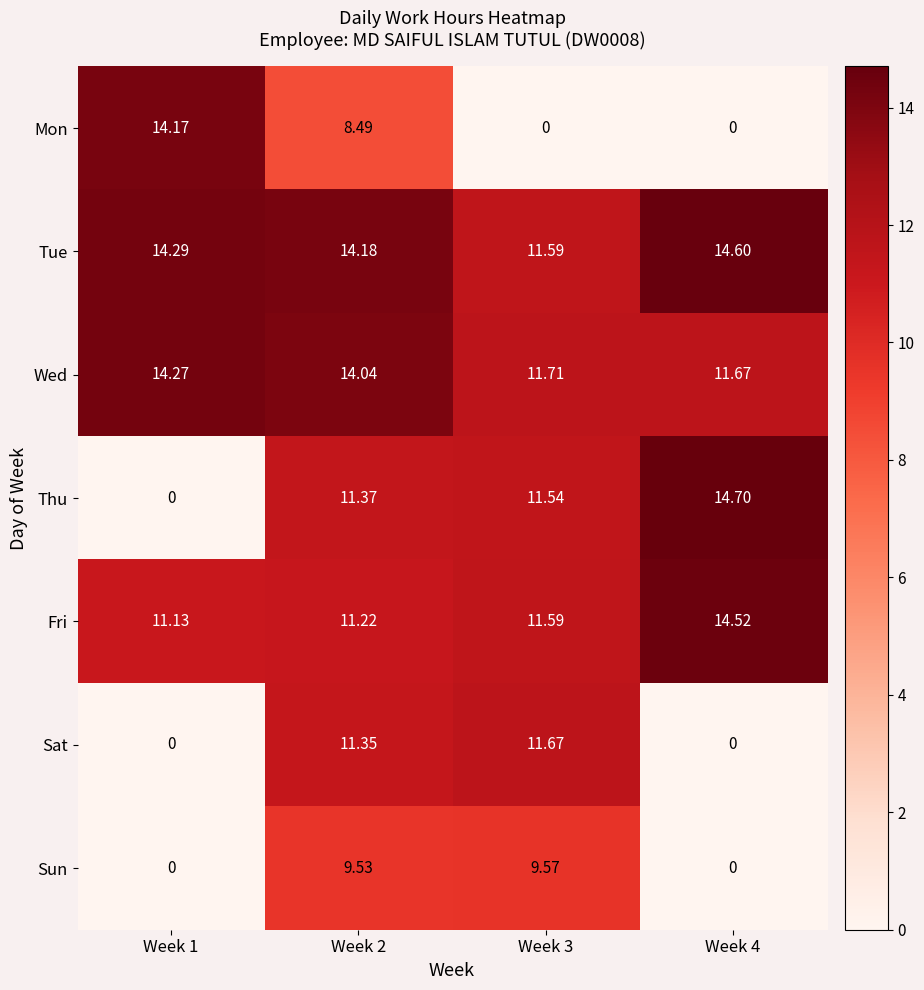

Which series has the largest range (max minus min)?

Thu